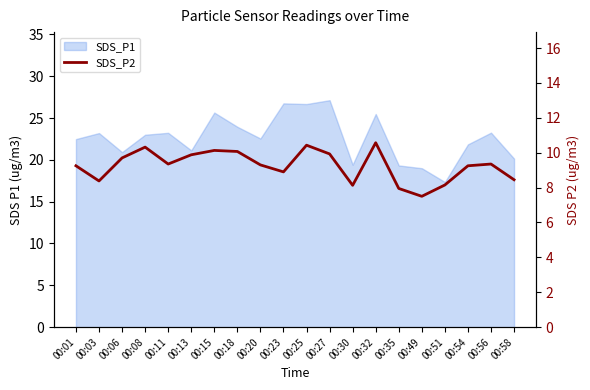

Reading right to left, what are all the values shown in this chart?

8.4	9.3	9.2	8.2	7.5	8.0	10.6	8.1	9.9	10.4	8.9	9.3	10.1	10.1	9.9	9.3	10.3	9.7	8.4	9.2